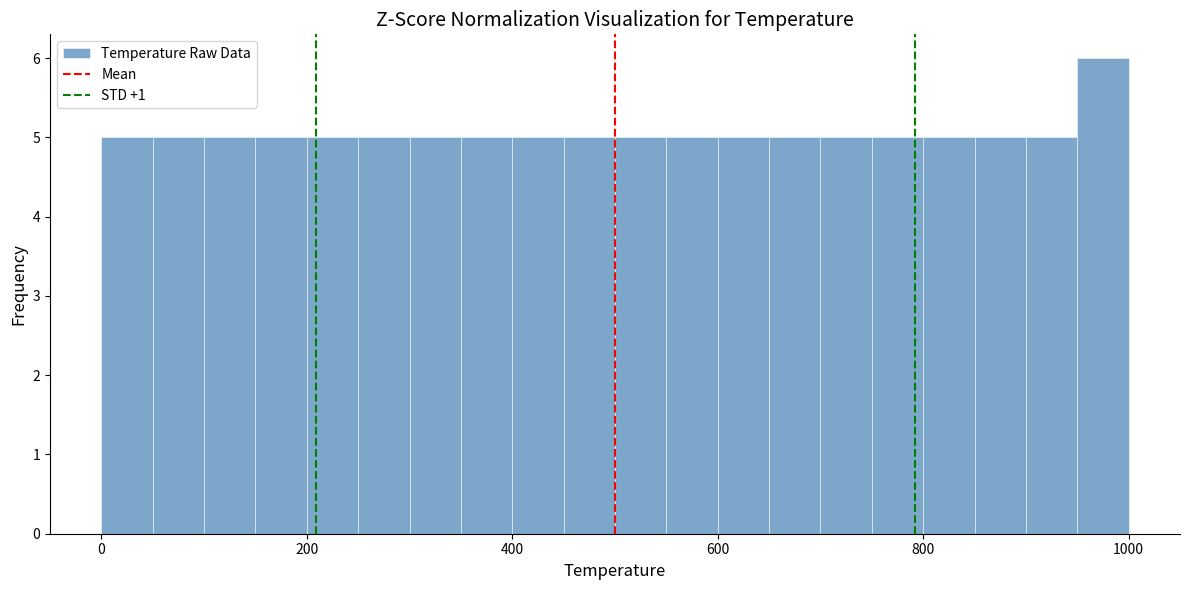

Around what value on the x-axis is the tallest bar? Give the approximate position of its centre, as read against the axis.

980